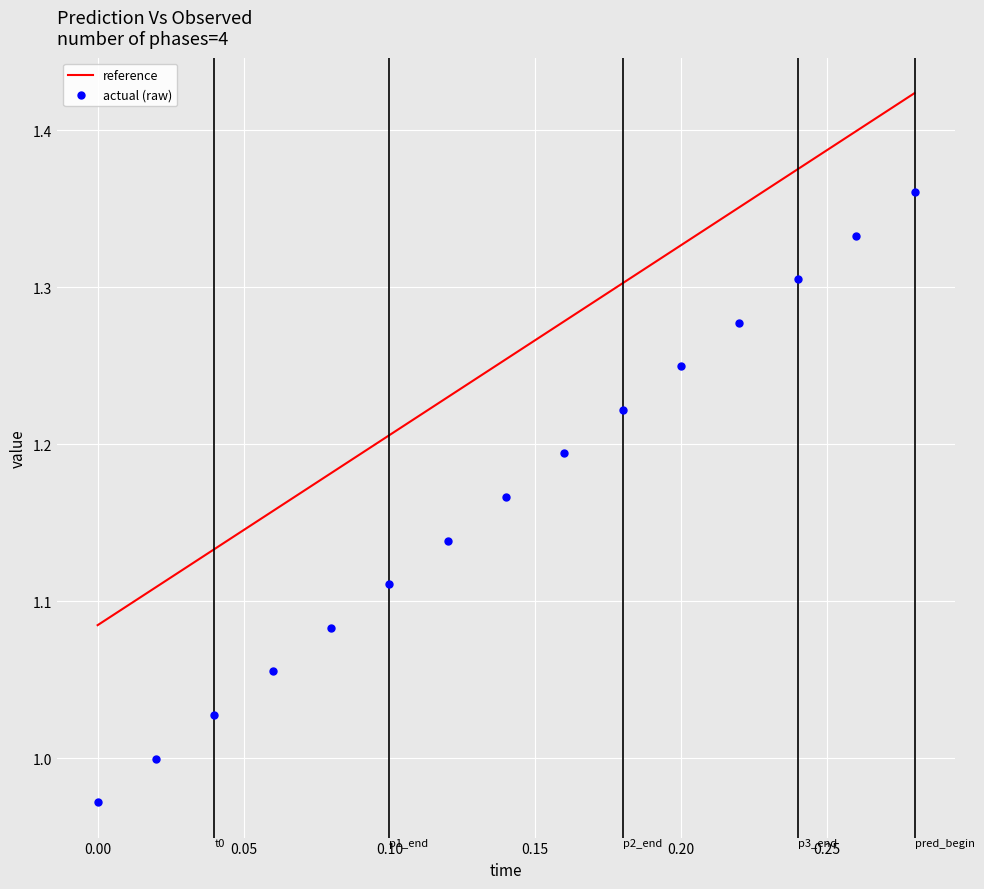

Which series contains the lowest Y value?

actual (raw)